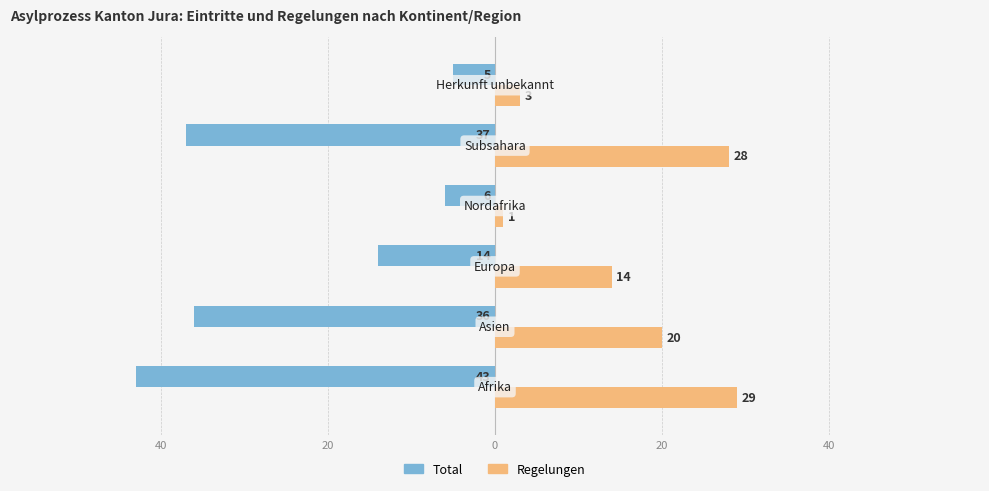

Rank the series by their average value, from highest to lowest.

Regelungen, Total